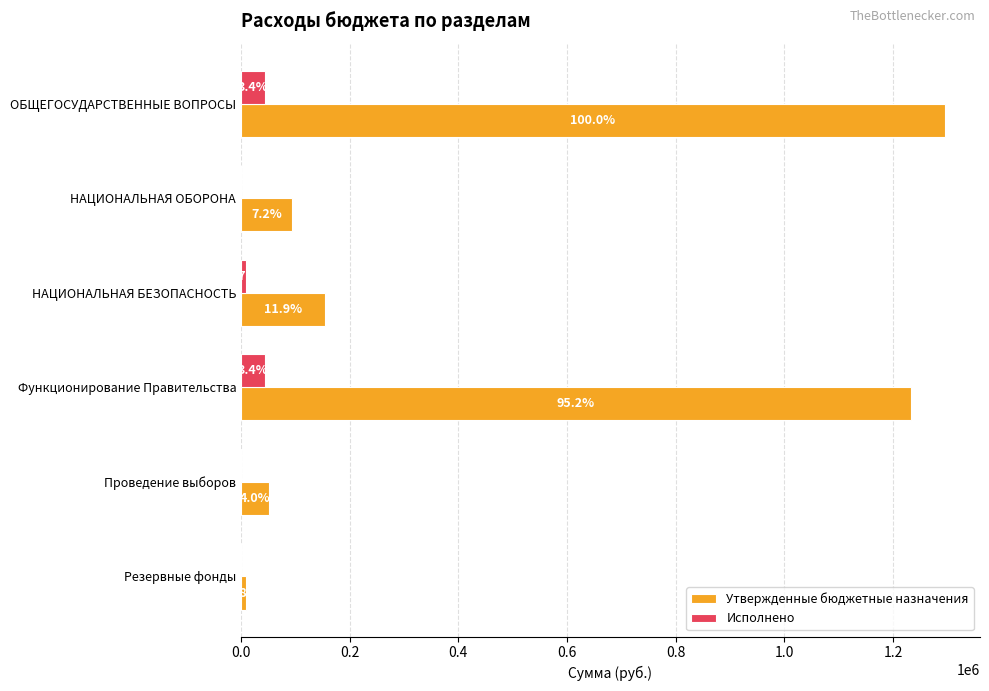

What are all the series names shown in the legend?

Утвержденные бюджетные назначения, Исполнено